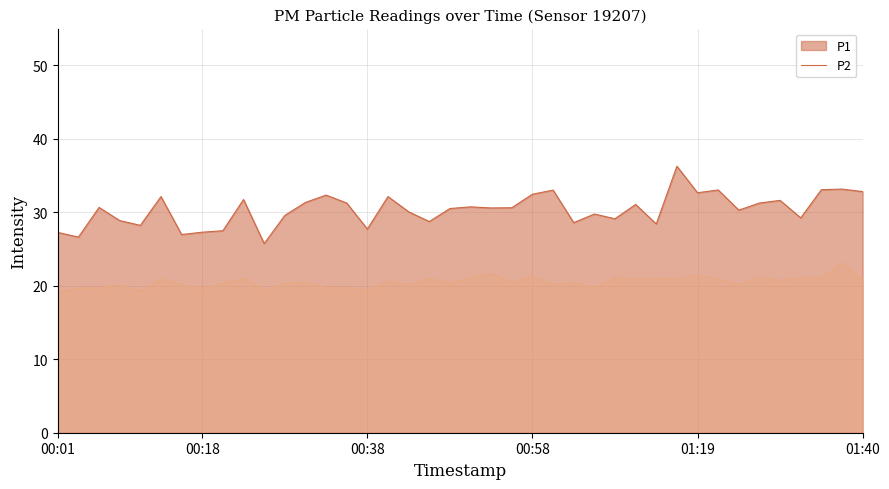

Is the value of P1 at 01:30 greater than the value of P2 at 00:03?

Yes